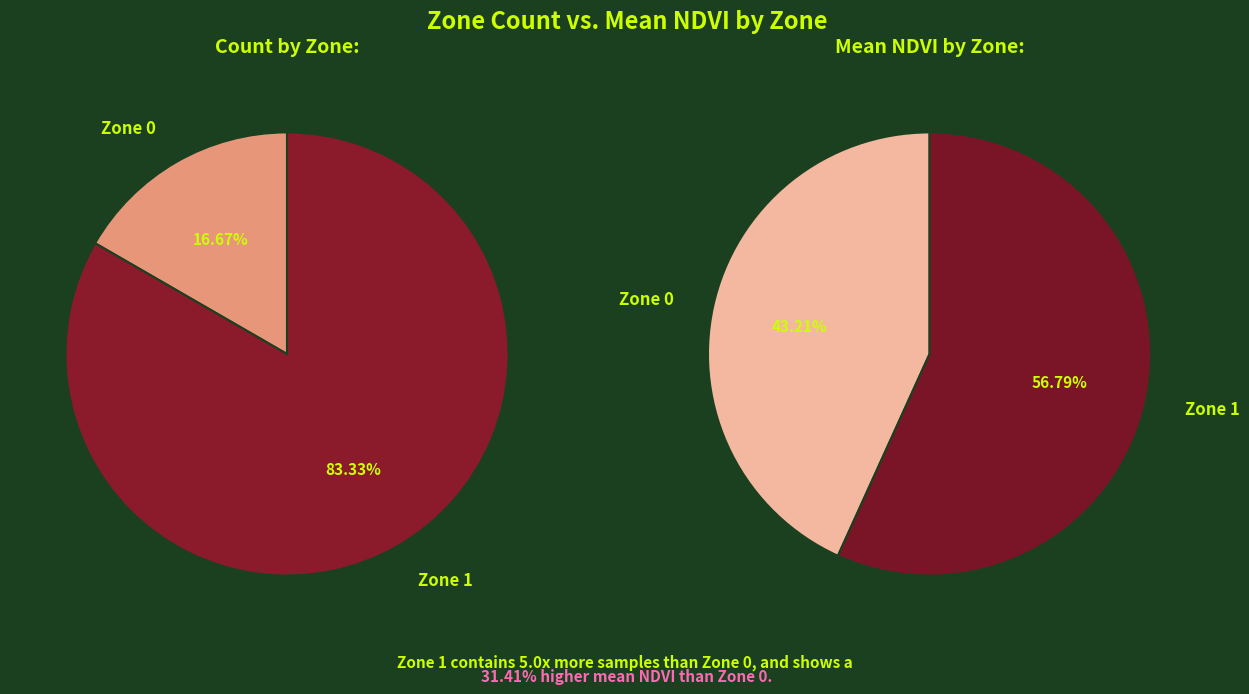

To the nearest percent, what is the combined percentage of Zone 1 and Zone 0?

100%